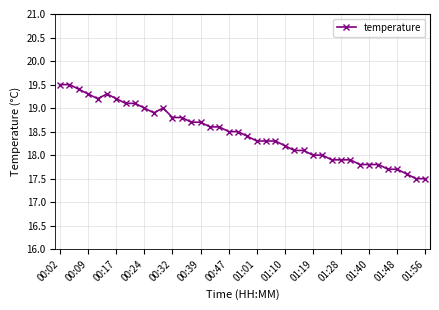

How many categories are shown in the chart?

40